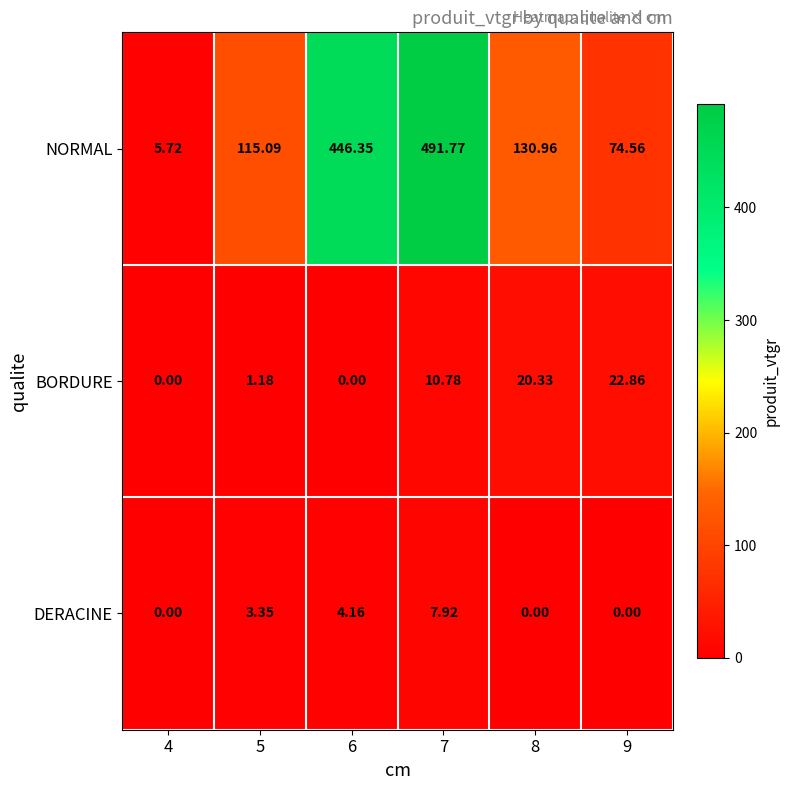

Which series changed the most between 5 and 6?

NORMAL